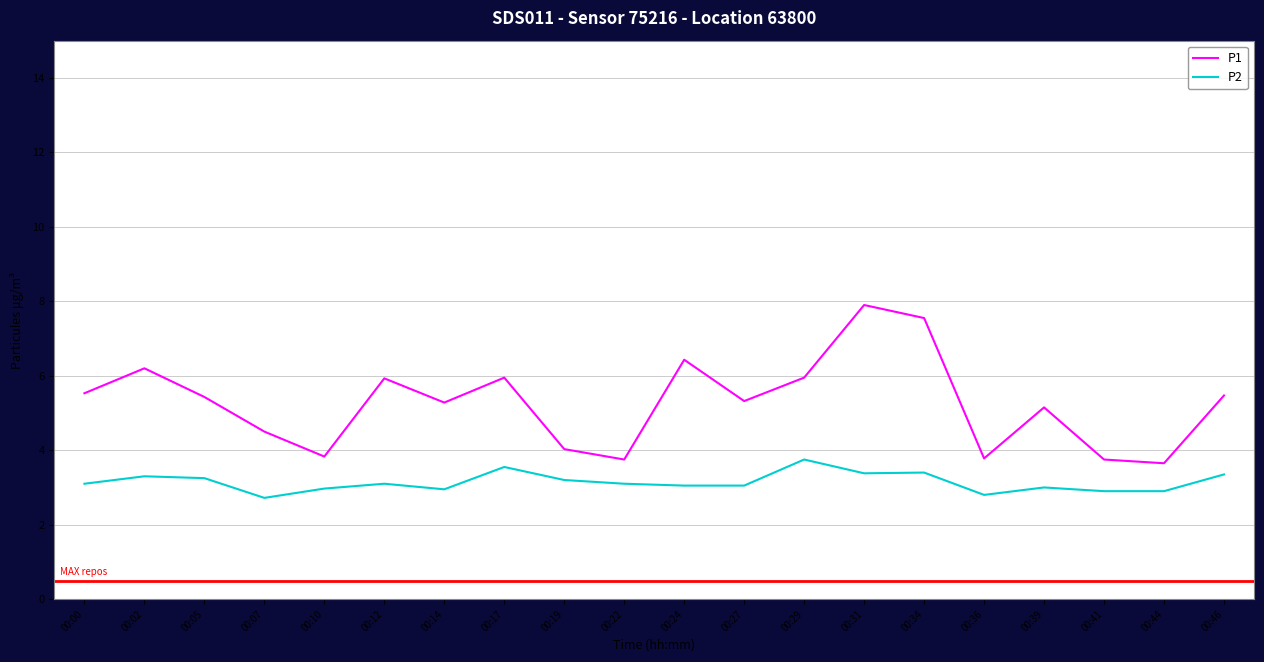

What is the difference between the highest and lowest values at 00:31?

4.5